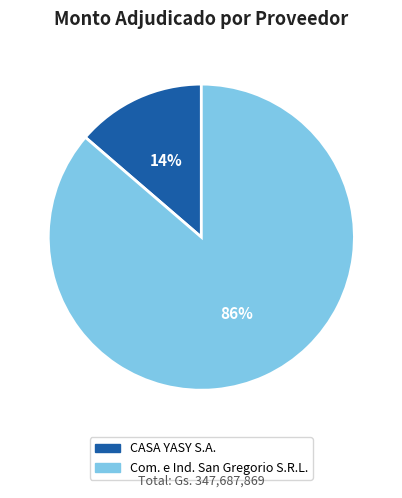

Is it true that Com. e Ind. San Gregorio S.R.L. is 86% of the pie?

True